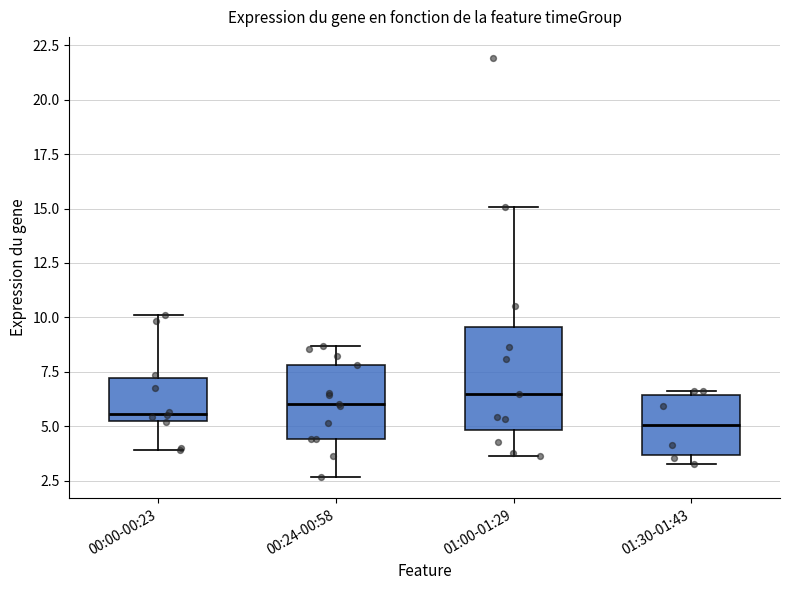

Comparing the boxes themselves (not the whiskers), which one is the tallest?

01:00-01:29